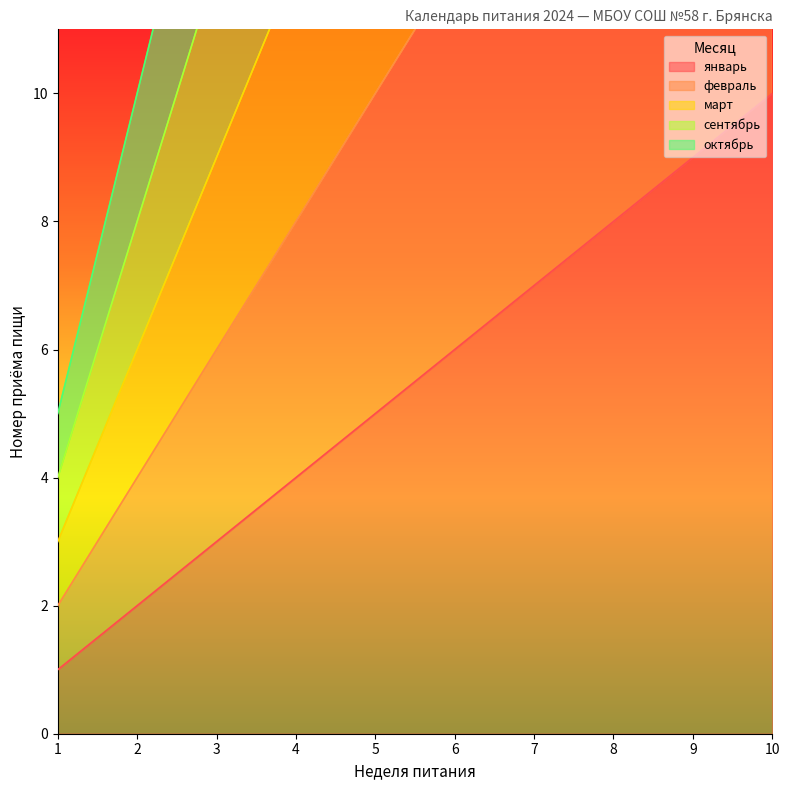

Does the chart have visible grid lines?

No